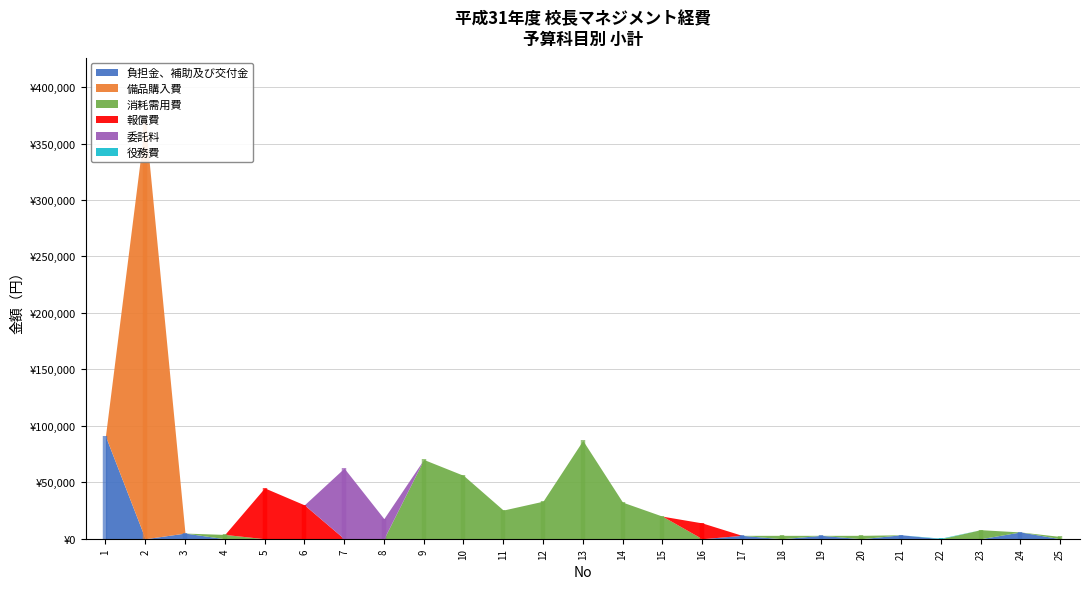

How many interior local peaks does the 消耗需用費 series have?

6